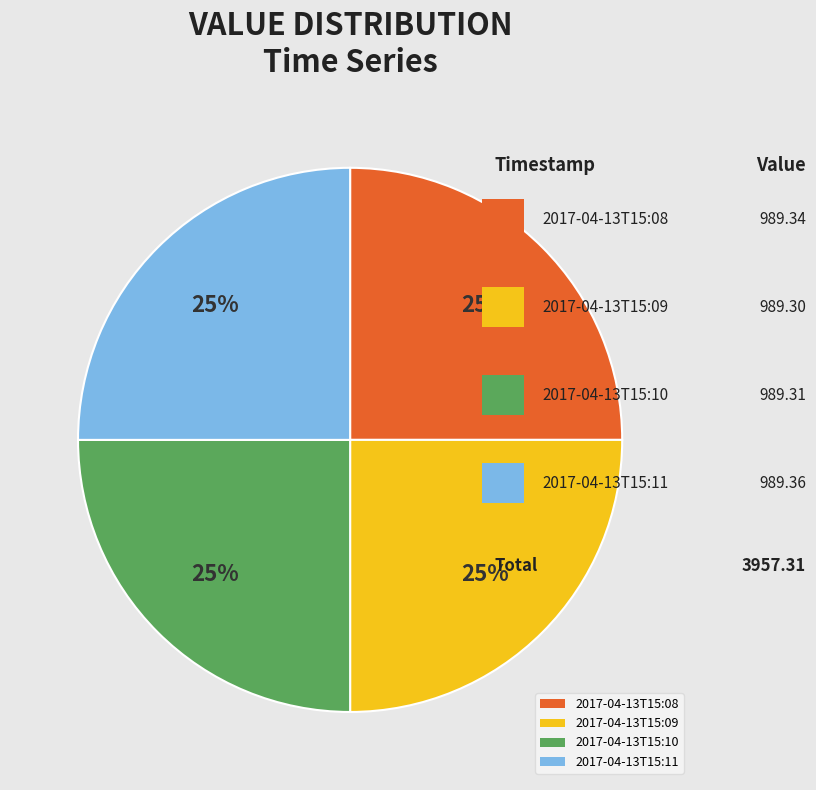

To the nearest percent, what is the average slice percentage?

25%